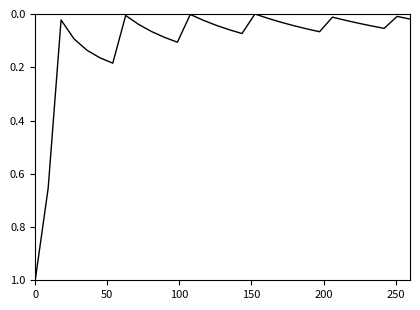

What is the difference between the maximum and minimum values?

1.0